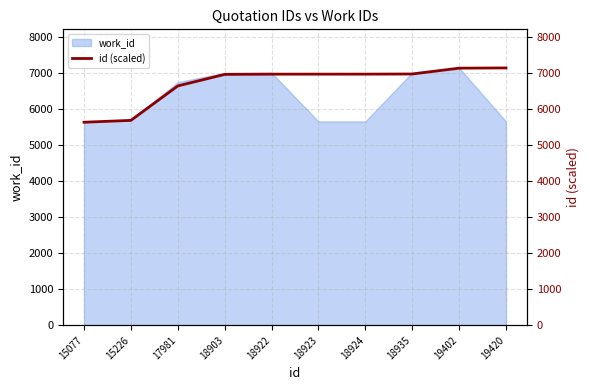

How many categories are shown in the chart?

10